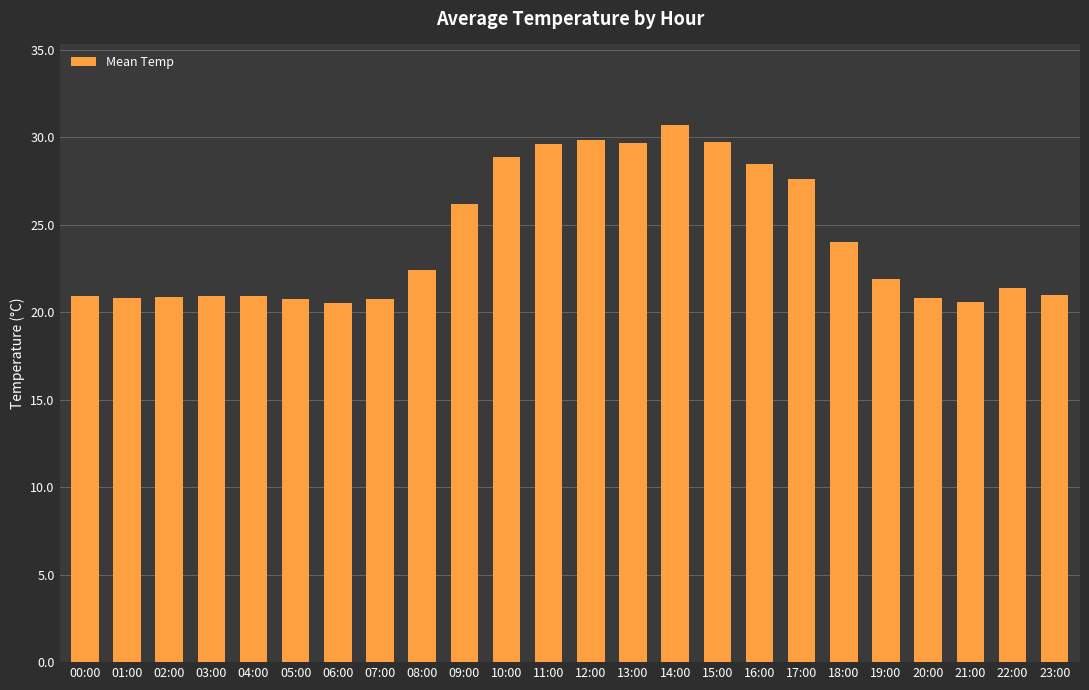

What is the smallest value displayed?

20.6